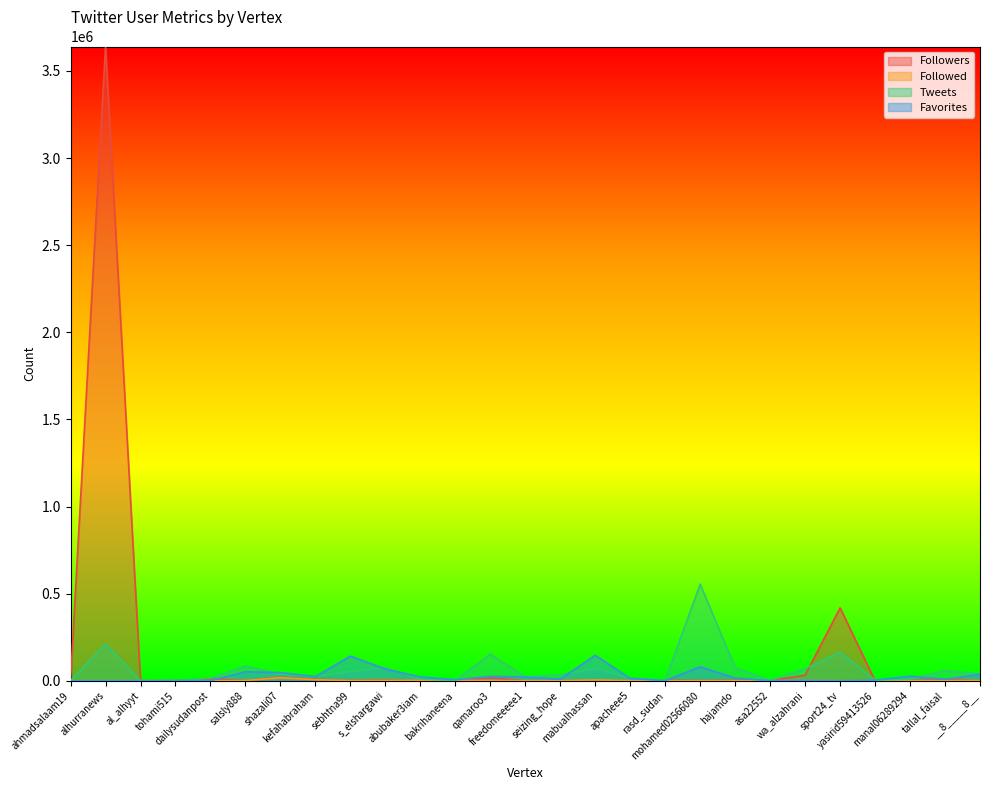

At which category does the chart reach its peak across all series?

alhurranews